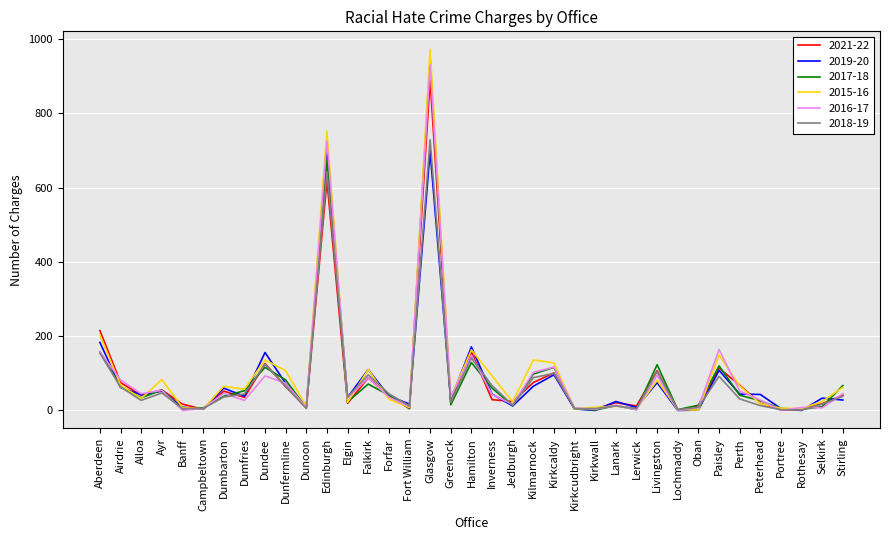

Is it true that 2021-22 equals 12 at Lerwick?

True